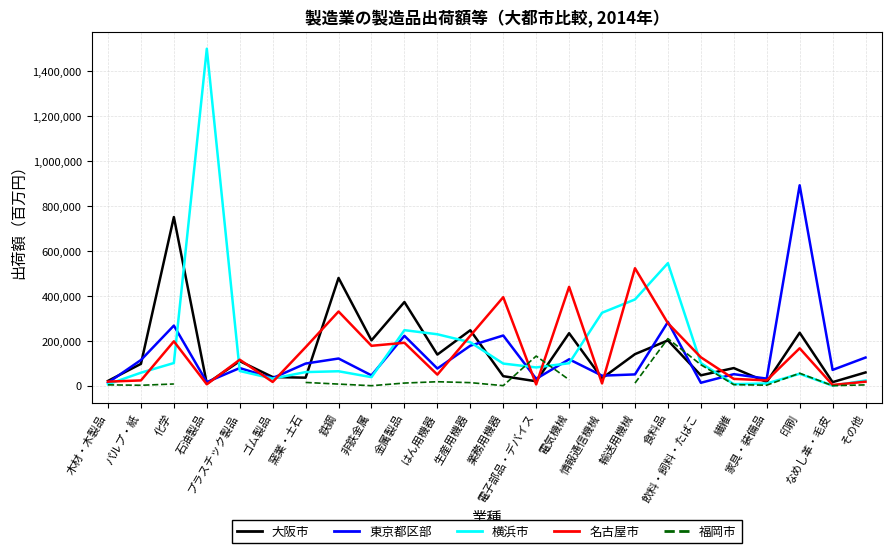

What is the smallest value displayed?

483.0